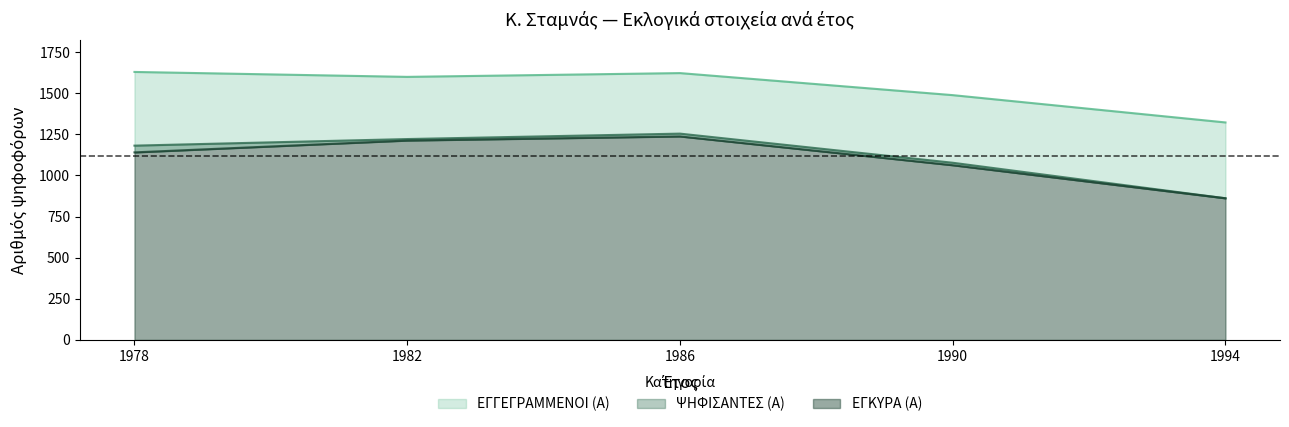

True or false: ΕΓΚΥΡΑ (Α) and ΕΓΓΕΓΡΑΜΜΕΝΟΙ (Α) intersect in this chart.

False